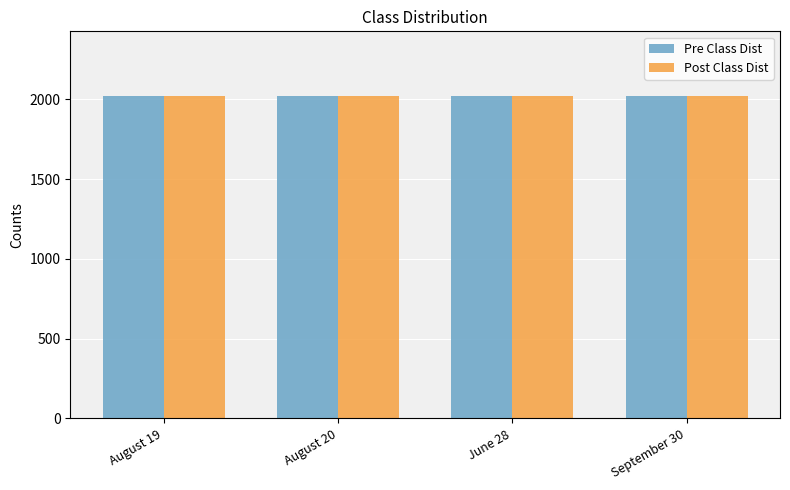

How many data points in Pre Class Dist are less than 2022?

2